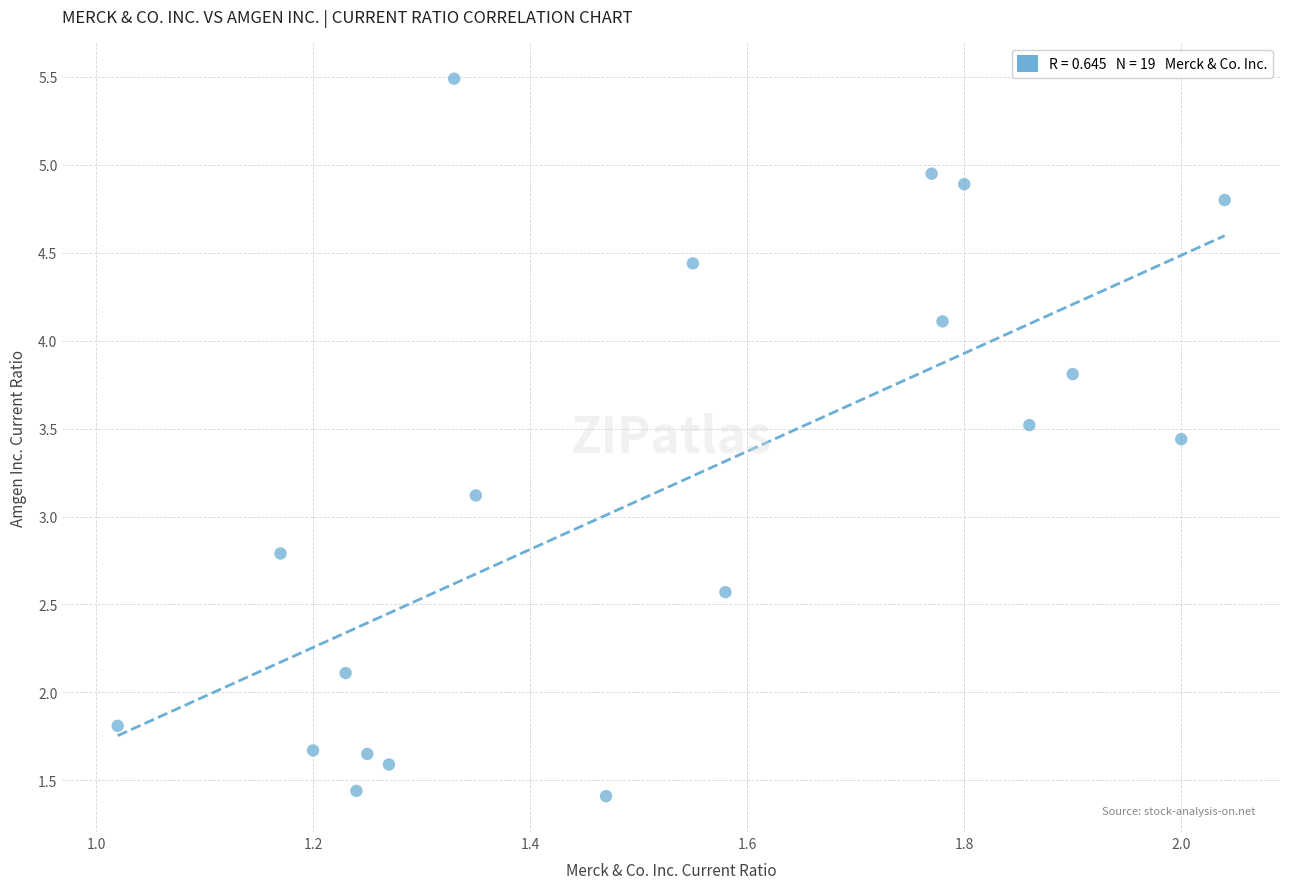

What Y value in the scatter plot is closest to 3?

3.1